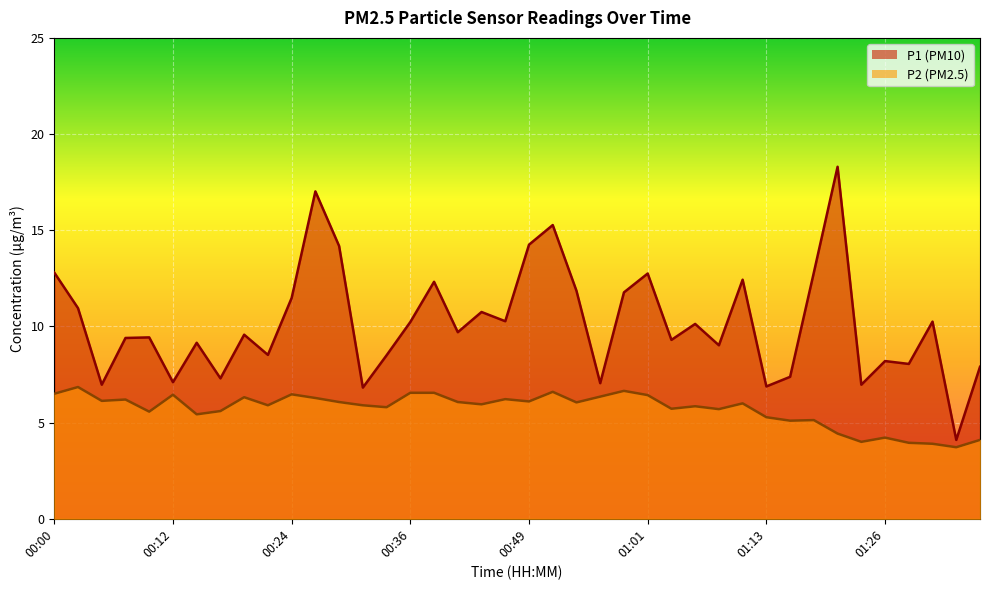

True or false: P1 and P2 cross at least once.

False